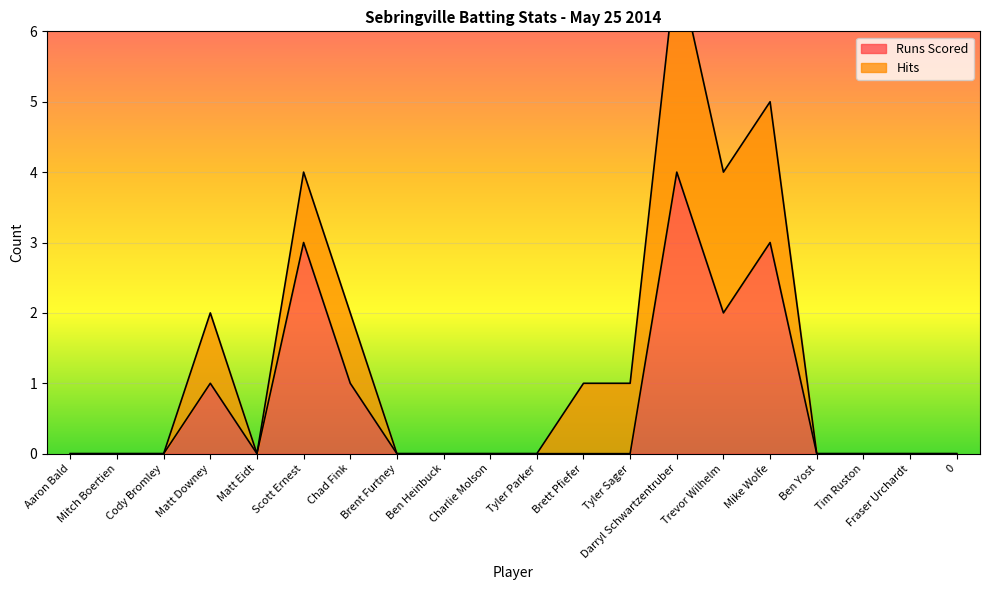

What is the difference between the second highest and second lowest values?

3